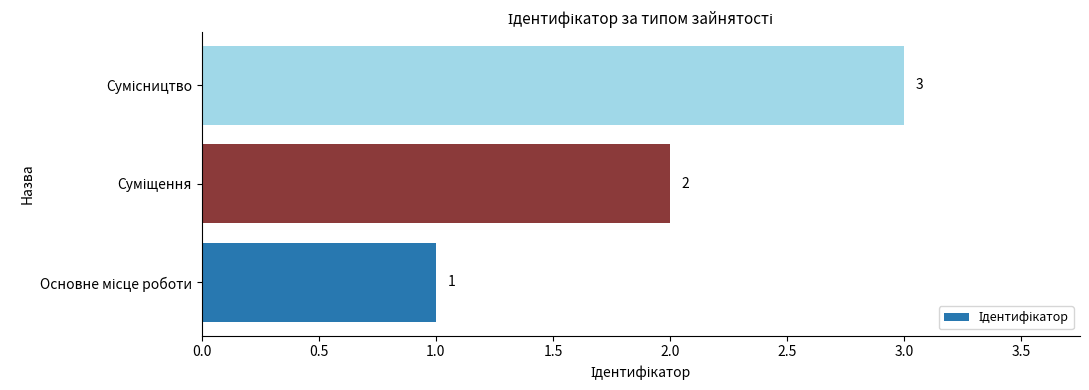

What is the smallest value displayed?

1